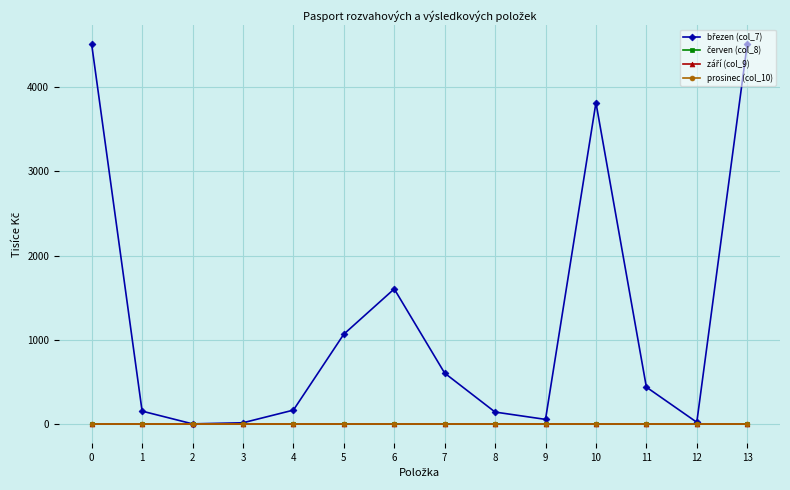

What is the maximum value shown in the chart?

4505